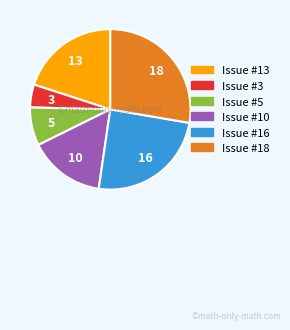

Is there a majority slice in this chart?

No